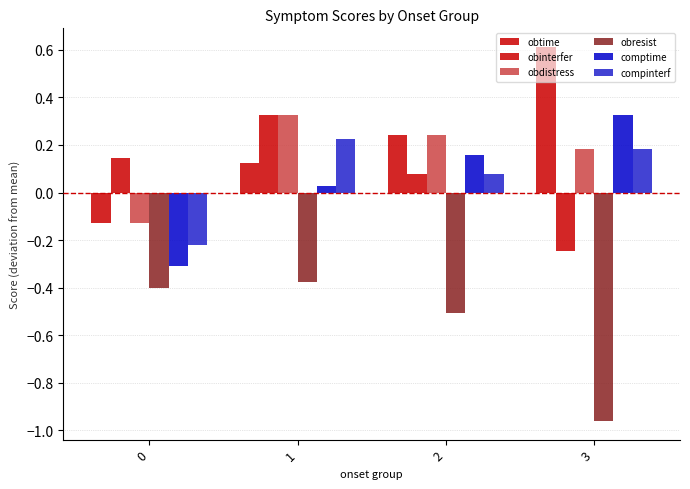

How many groups of bars are there?

4